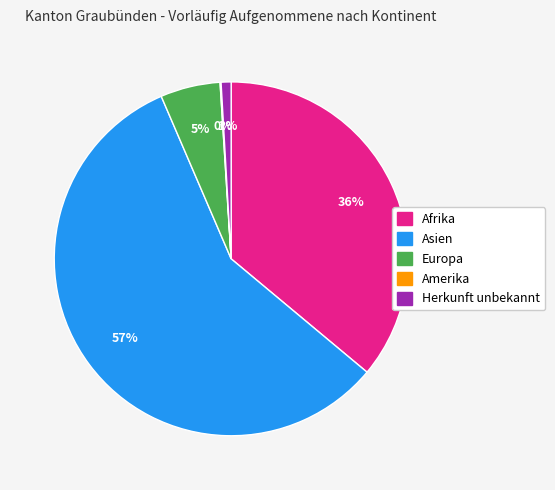

Is it true that Europa is 1% of the pie?

False